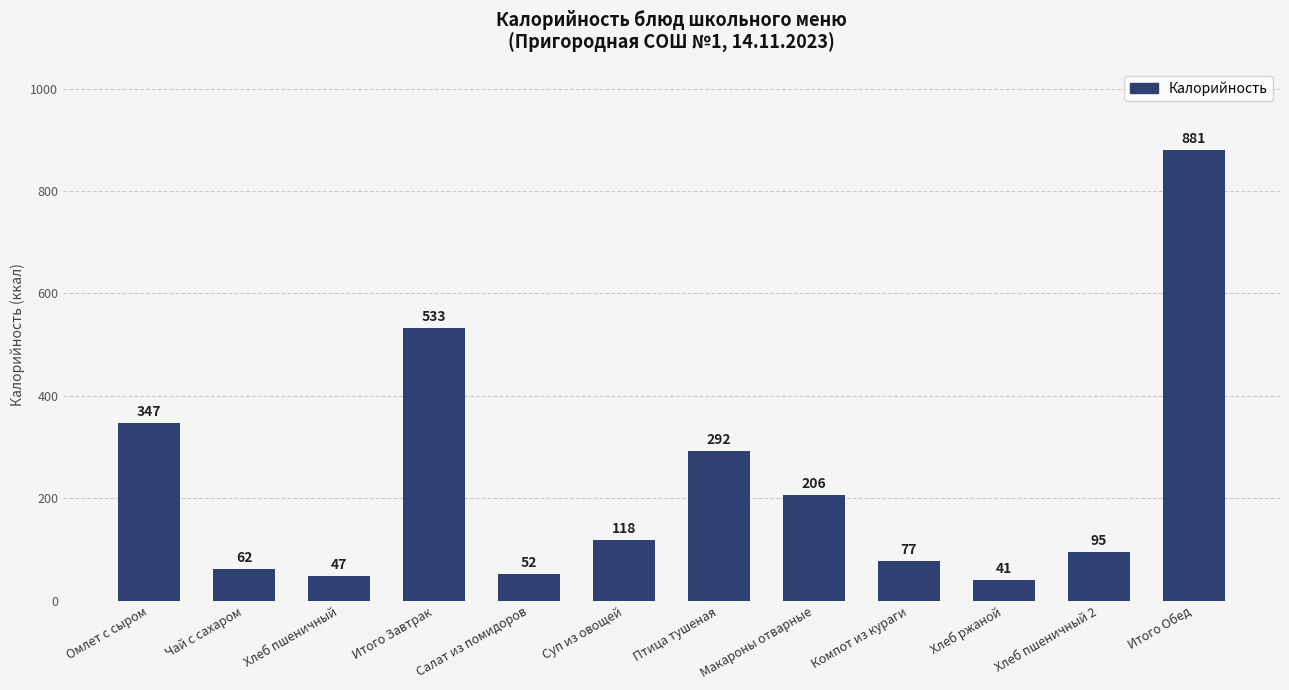

Which label corresponds to the smallest value in the chart?

Хлеб ржаной